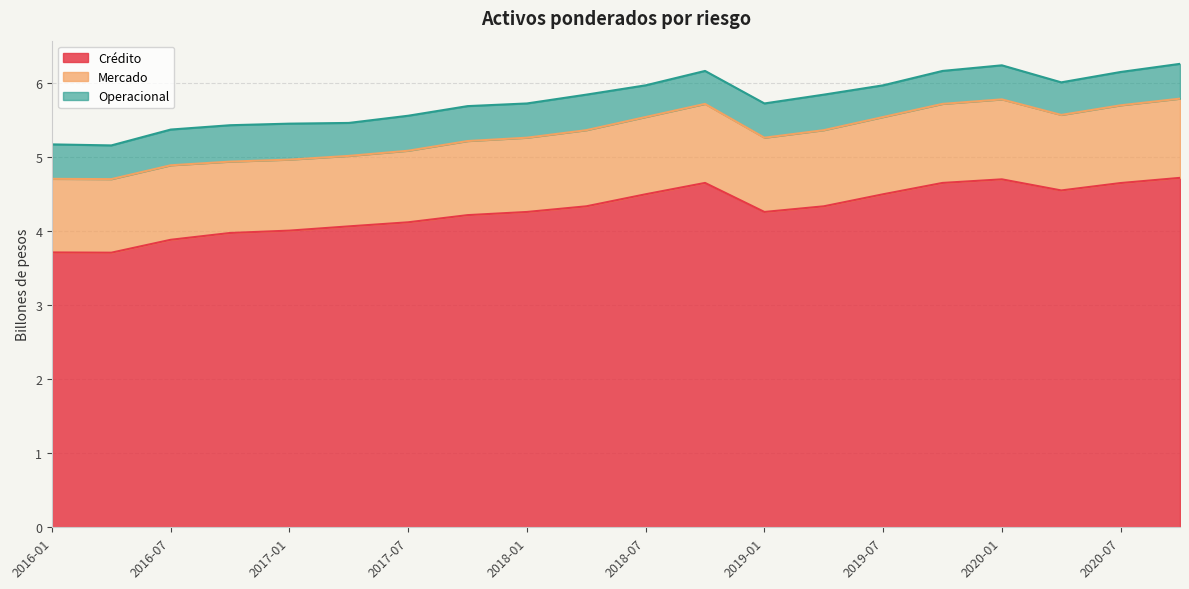

What value does the Crédito series have at 2018-01?

4.3